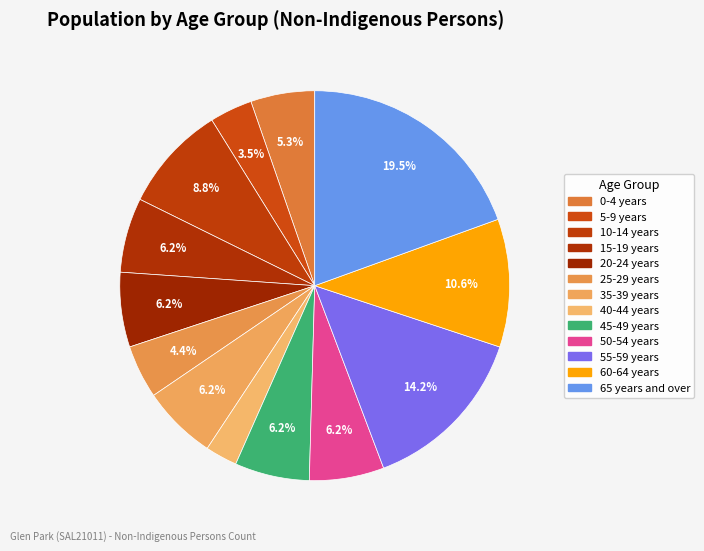

What is the change in value from 15-19 years to 25-29 years?

-2